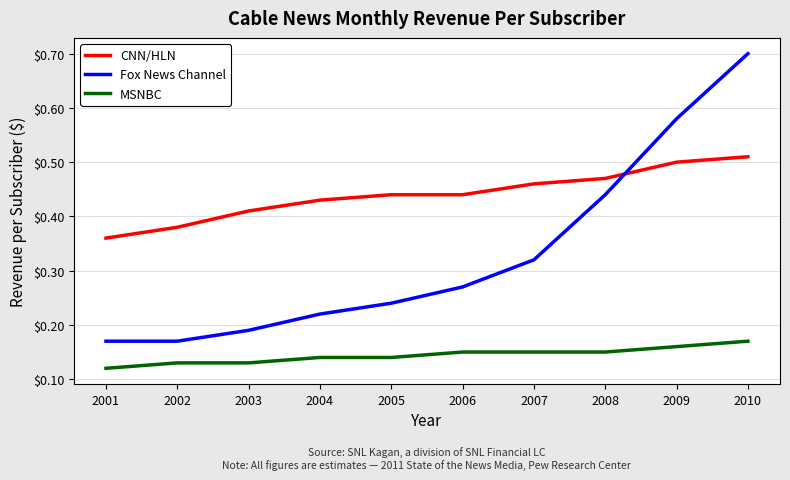

How many categories are shown in the chart?

10